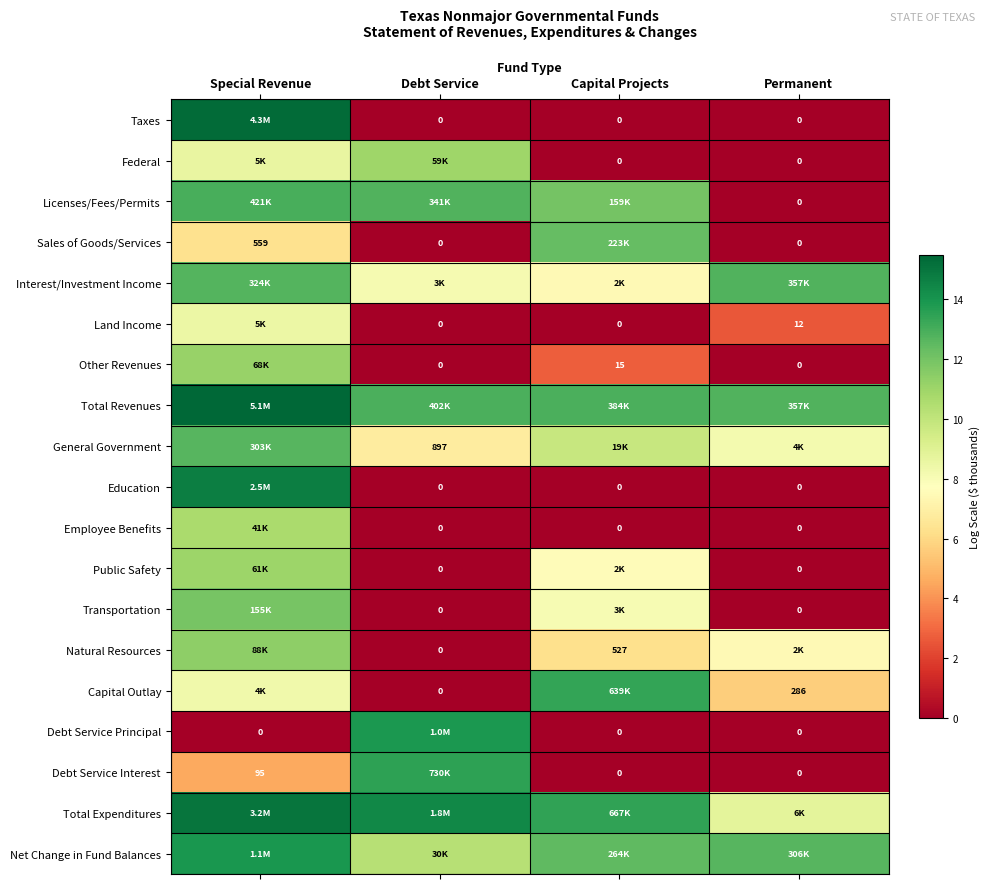

How many values in Debt Service Principal are above zero?

1